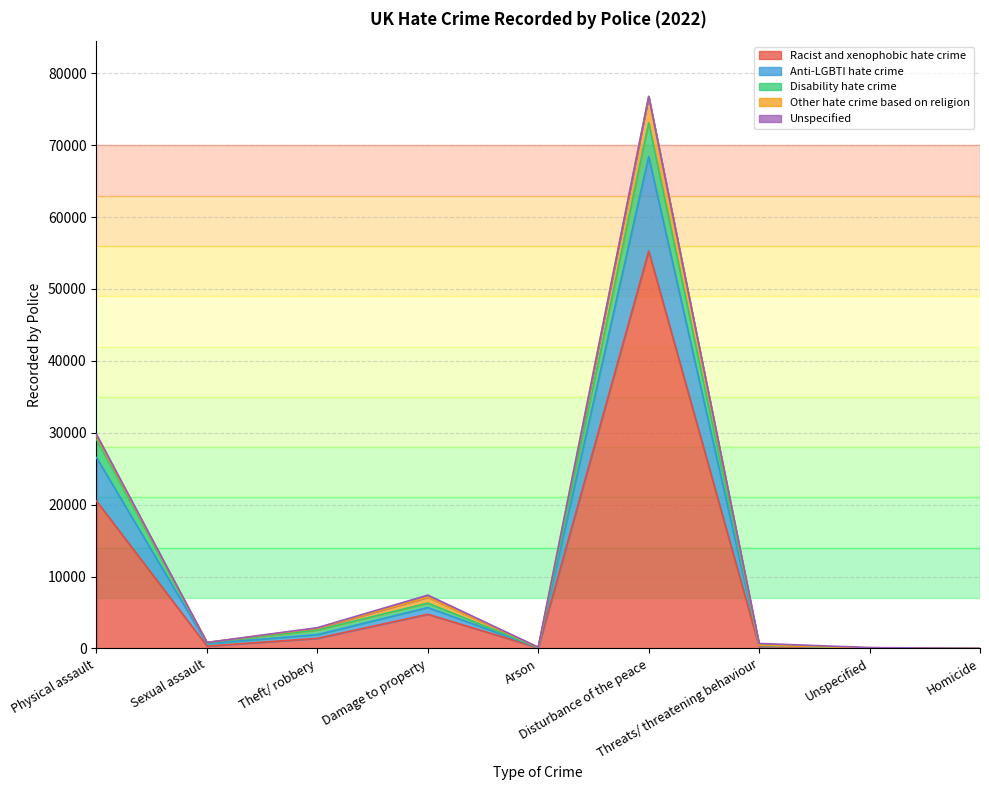

True or false: Racist and xenophobic hate crime and Disability hate crime intersect in this chart.

False